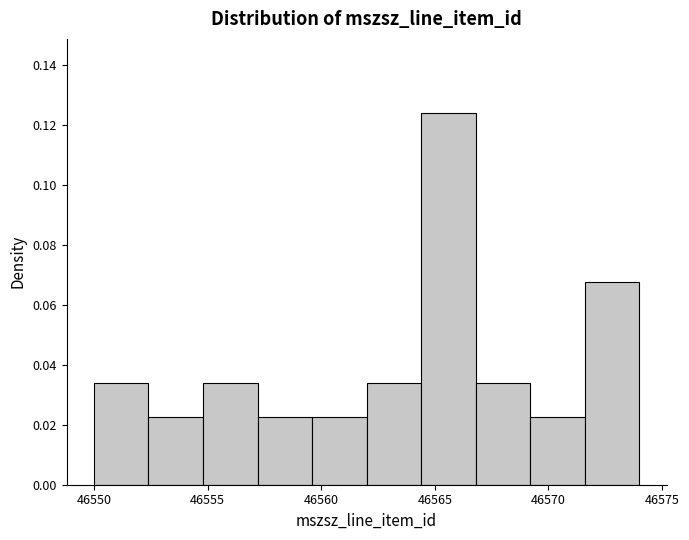

Reading left to right, transcribe this chart: for each bar, give the range it covers on the x-axis and its height. Neither the bar edges nor the heights are printed on the chart, so give them approximately, as read against the axes.

46550.0 to 46552.4: 0.034
46552.4 to 46554.8: 0.022
46554.8 to 46557.2: 0.034
46557.2 to 46559.6: 0.022
46559.6 to 46562.0: 0.022
46562.0 to 46564.4: 0.034
46564.4 to 46566.8: 0.124
46566.8 to 46569.2: 0.034
46569.2 to 46571.6: 0.022
46571.6 to 46574.0: 0.068